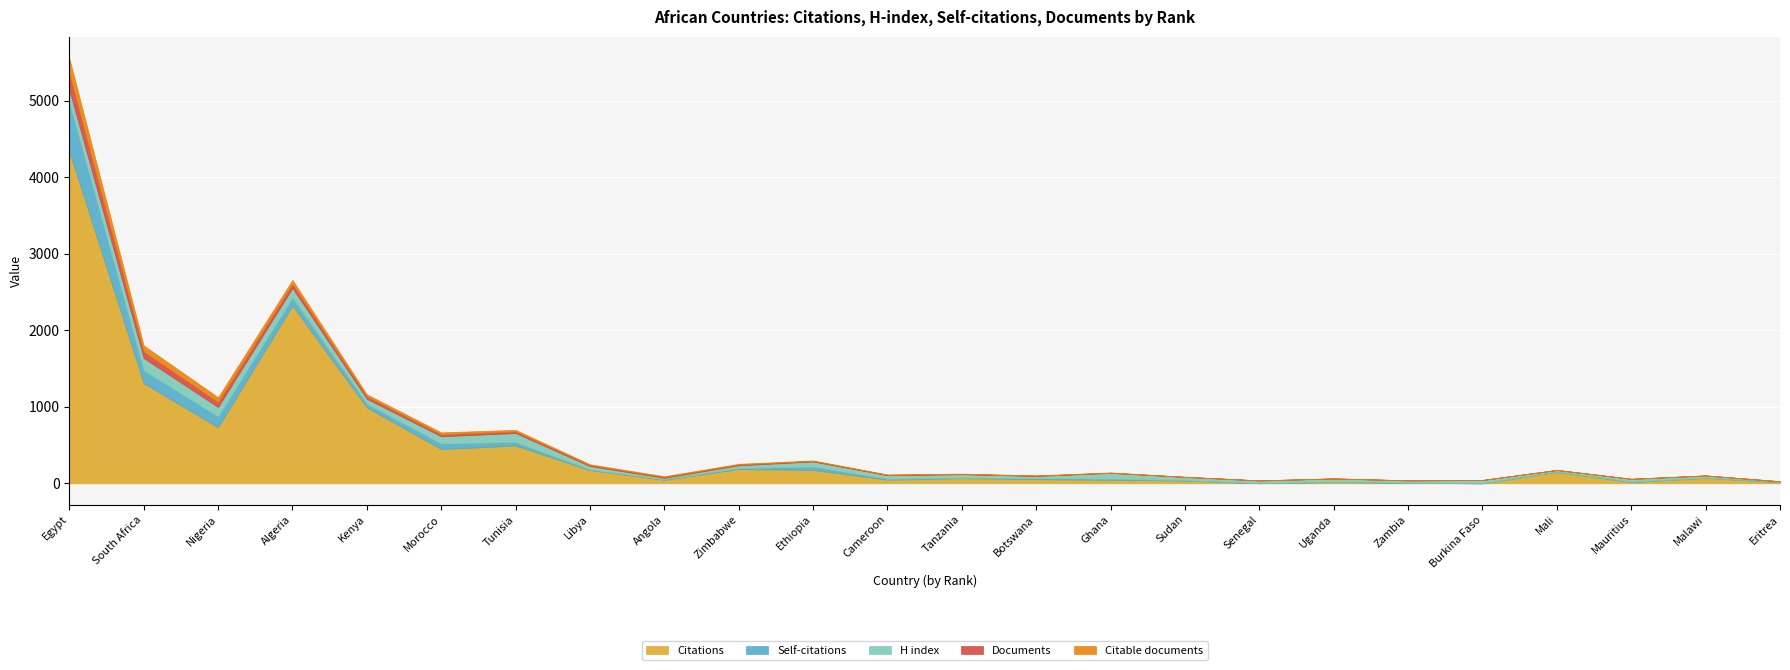

Reading left to right, list all the values displayed in this chart.

Citations: Egypt=4339	South Africa=1308	Nigeria=733	Algeria=2323	Kenya=992	Morocco=447	Tunisia=494	Libya=173	Angola=47	Zimbabwe=187	Ethiopia=175	Cameroon=48	Tanzania=67	Botswana=55	Ghana=46	Sudan=37	Senegal=1	Uganda=17	Zambia=6	Burkina Faso=0	Mali=150	Mauritius=17	Malawi=73	Eritrea=14
Self-citations: Egypt=631	South Africa=166	Nigeria=139	Algeria=101	Kenya=46	Morocco=72	Tunisia=44	Libya=6	Angola=4	Zimbabwe=11	Ethiopia=42	Cameroon=9	Tanzania=3	Botswana=9	Ghana=13	Sudan=1	Senegal=0	Uganda=3	Zambia=1	Burkina Faso=0	Mali=3	Mauritius=3	Malawi=0	Eritrea=1
H index: Egypt=175	South Africa=163	Nigeria=125	Algeria=128	Kenya=66	Morocco=95	Tunisia=119	Libya=46	Angola=20	Zimbabwe=37	Ethiopia=68	Cameroon=49	Tanzania=49	Botswana=32	Ghana=77	Sudan=46	Senegal=36	Uganda=43	Zambia=31	Burkina Faso=43	Mali=21	Mauritius=38	Malawi=29	Eritrea=11
Documents: Egypt=206	South Africa=83	Nigeria=64	Algeria=53	Kenya=30	Morocco=26	Tunisia=21	Libya=12	Angola=11	Zimbabwe=10	Ethiopia=7	Cameroon=5	Tanzania=4	Botswana=4	Ghana=3	Sudan=1	Senegal=1	Uganda=1	Zambia=1	Burkina Faso=1	Mali=1	Mauritius=1	Malawi=1	Eritrea=1
Citable documents: Egypt=205	South Africa=82	Nigeria=64	Algeria=53	Kenya=29	Morocco=26	Tunisia=21	Libya=12	Angola=11	Zimbabwe=10	Ethiopia=7	Cameroon=5	Tanzania=4	Botswana=4	Ghana=3	Sudan=1	Senegal=1	Uganda=1	Zambia=1	Burkina Faso=1	Mali=1	Mauritius=1	Malawi=1	Eritrea=1